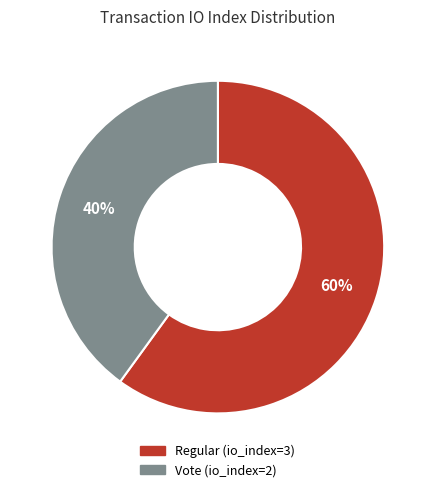

To the nearest percent, what is the difference between the Regular (io_index=3) and Vote (io_index=2) slice percentages?

20%